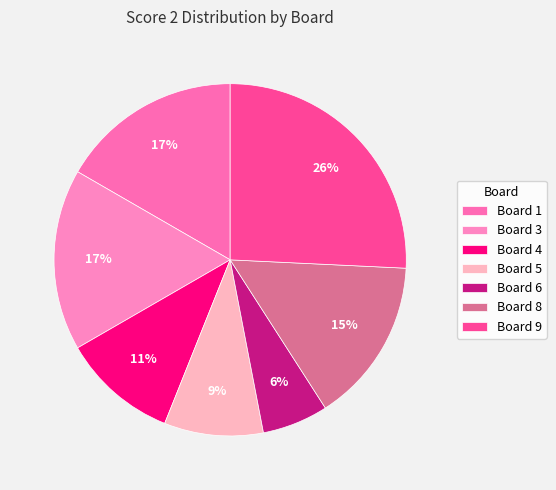

Is there any slice that represents more than half of the pie?

No